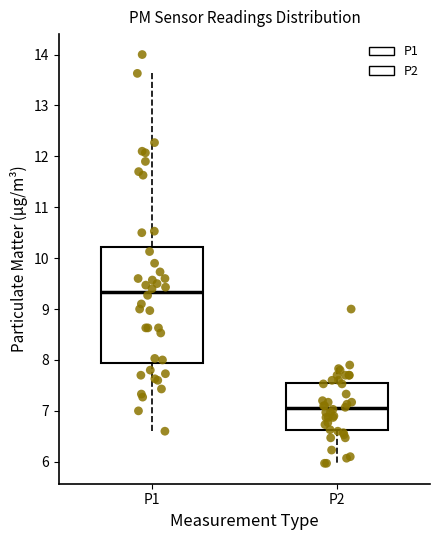

Where does the lower whisker of the box for P1 end on the y-axis? The values are not printed on the chart, so give them approximately, as read against the axis.

6.6